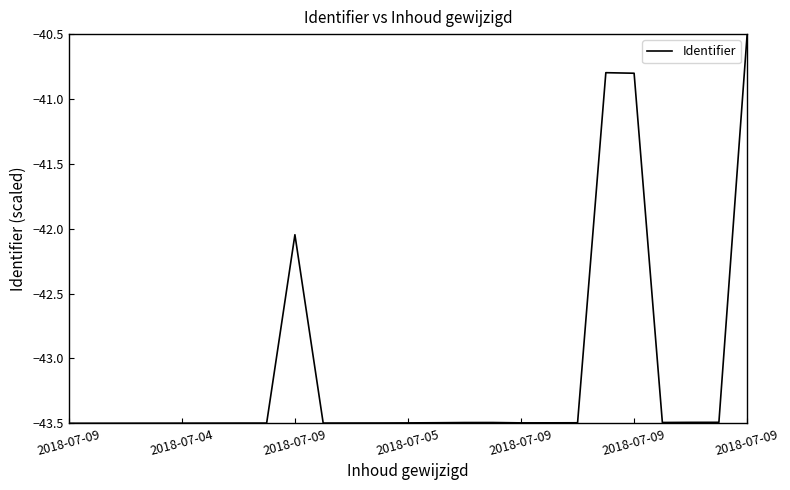

What is the greatest value displayed?

-40.5